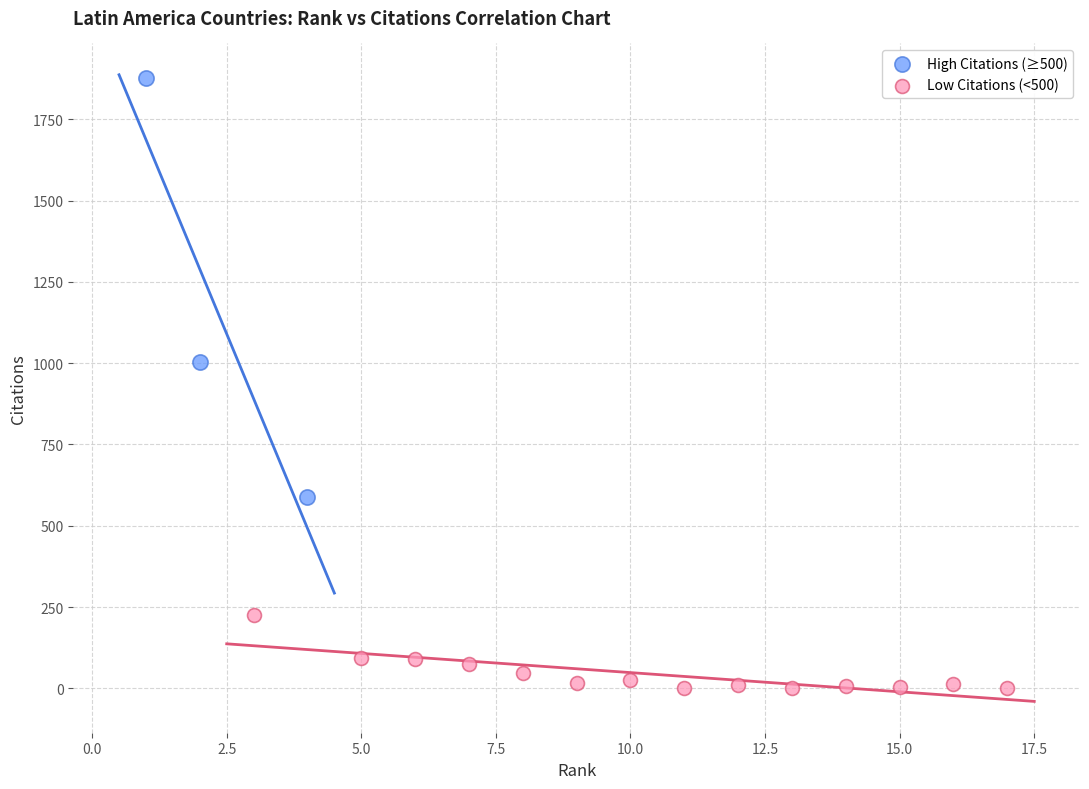

What are all the series names shown in the legend?

High Citations (≥500), Low Citations (<500)